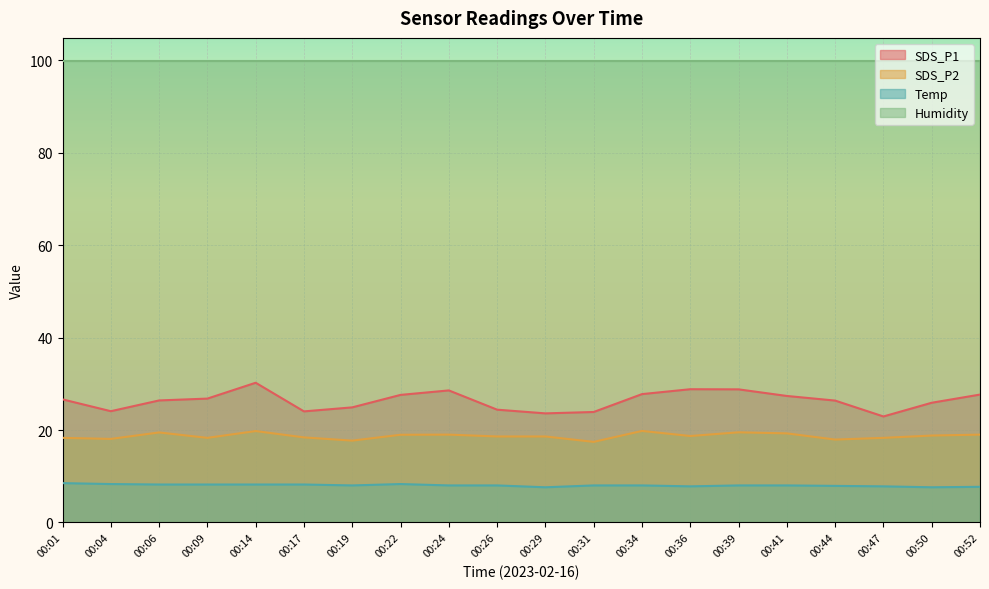

Does the chart display data point markers on the line(s)?

No